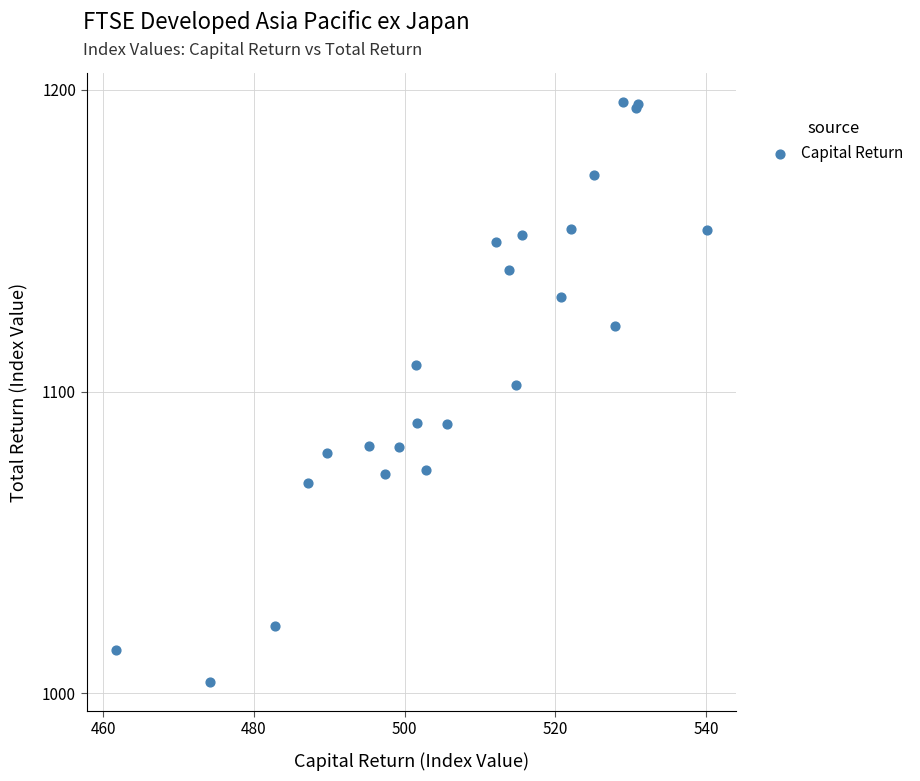

What Y value in the scatter plot is closest to 1099?

1102.2